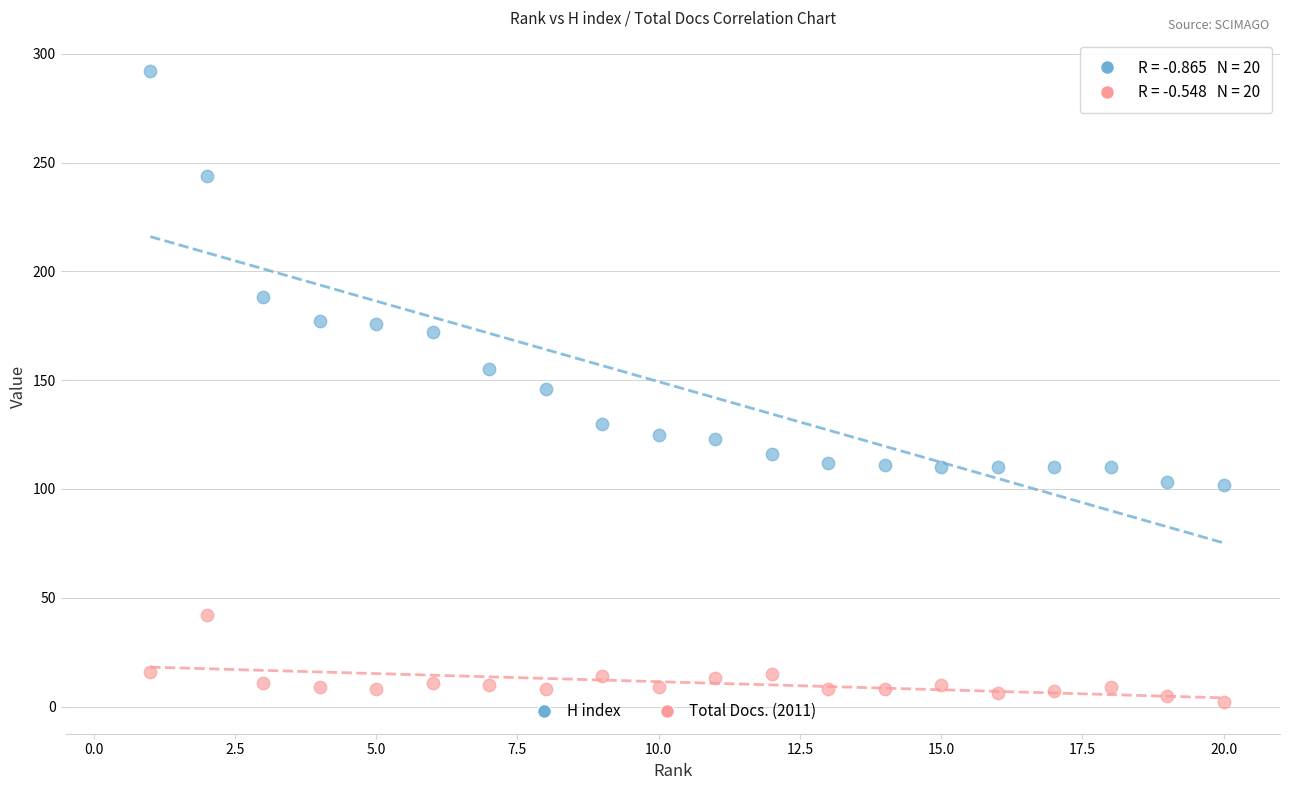

Which series contains the highest Y value?

H index